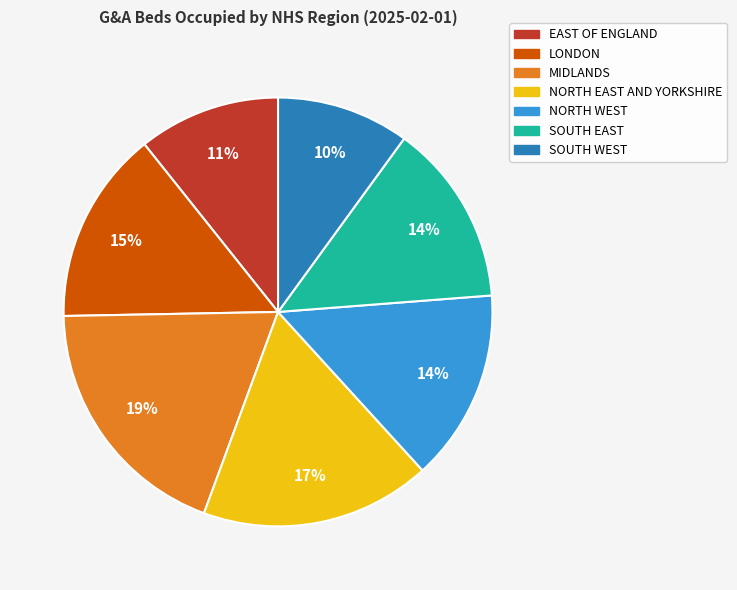

True or false: SOUTH WEST accounts for 10% of the total.

True